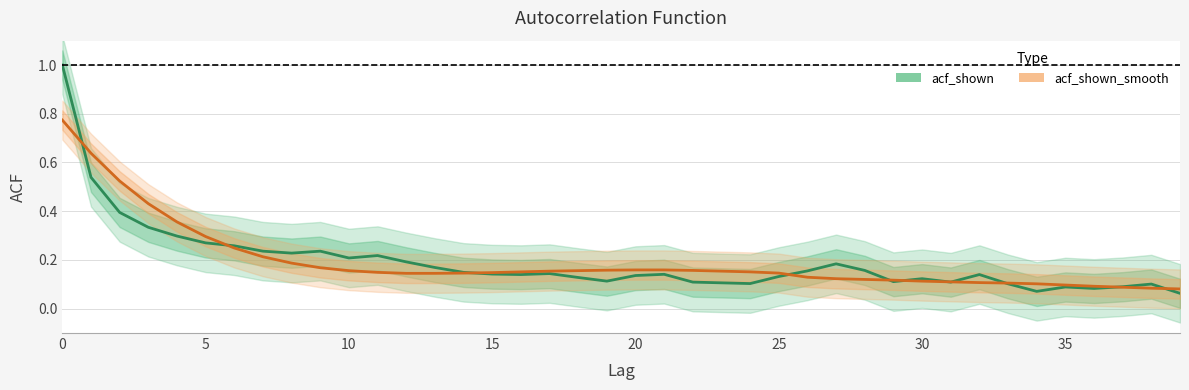

What is the minimum value shown in the chart?

0.1